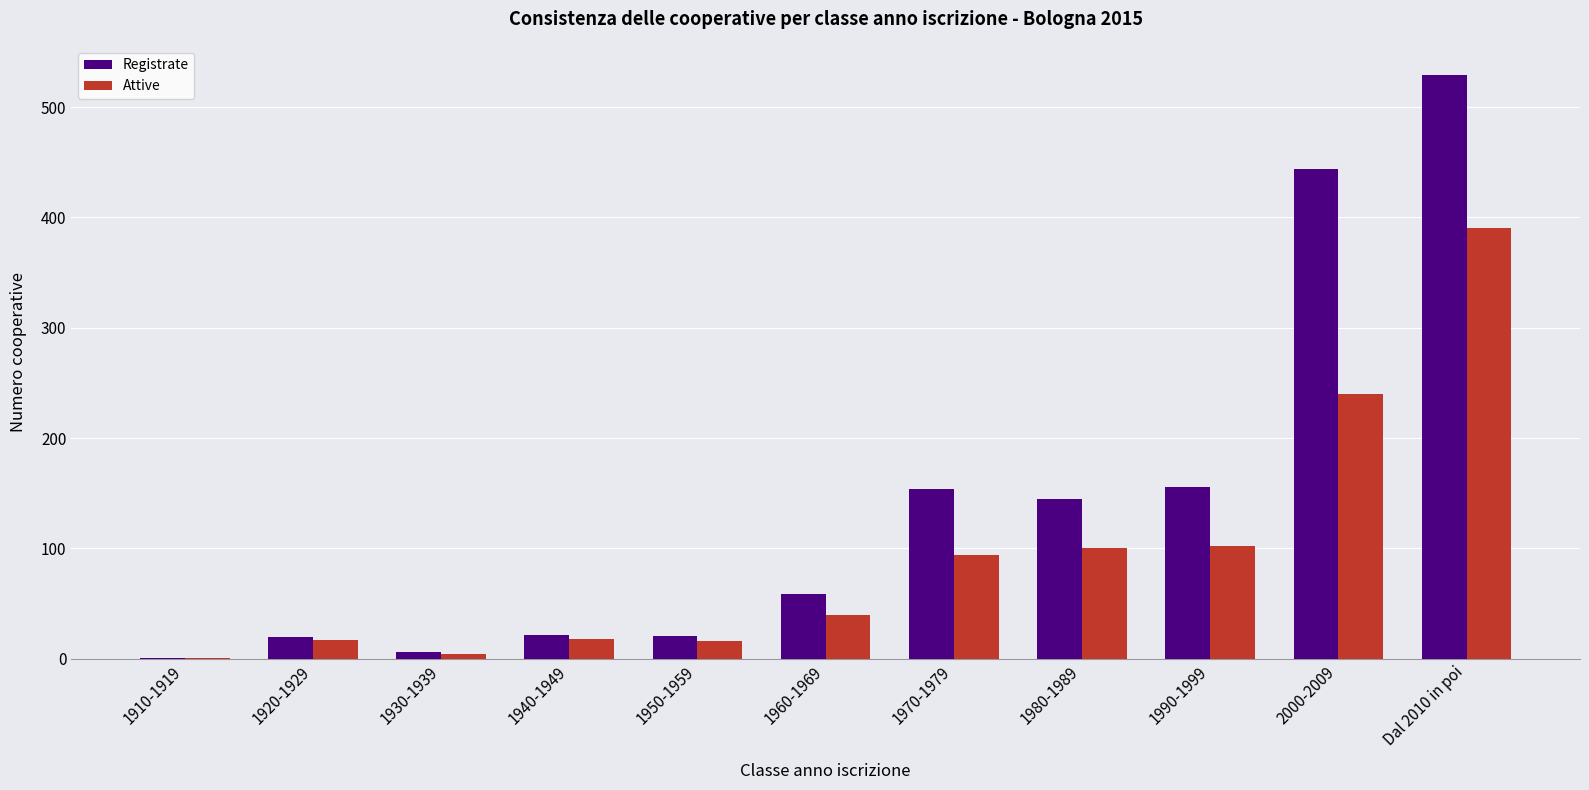

The value of Attive at Dal 2010 in poi is 390. True or false?

True